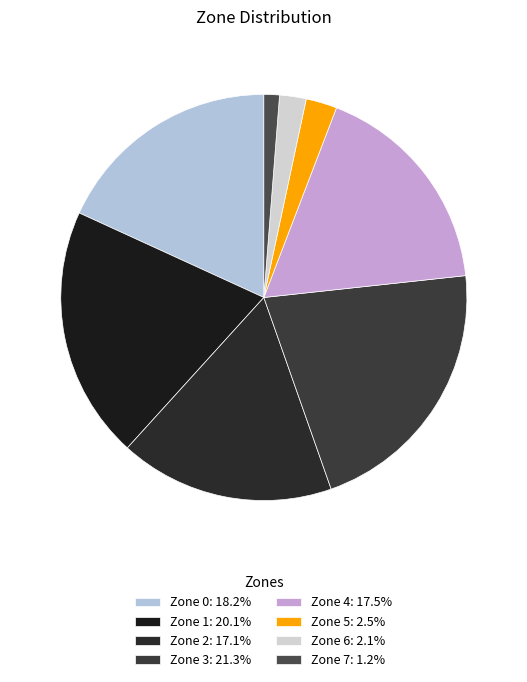

What is the largest slice in the pie chart?

Zone 3